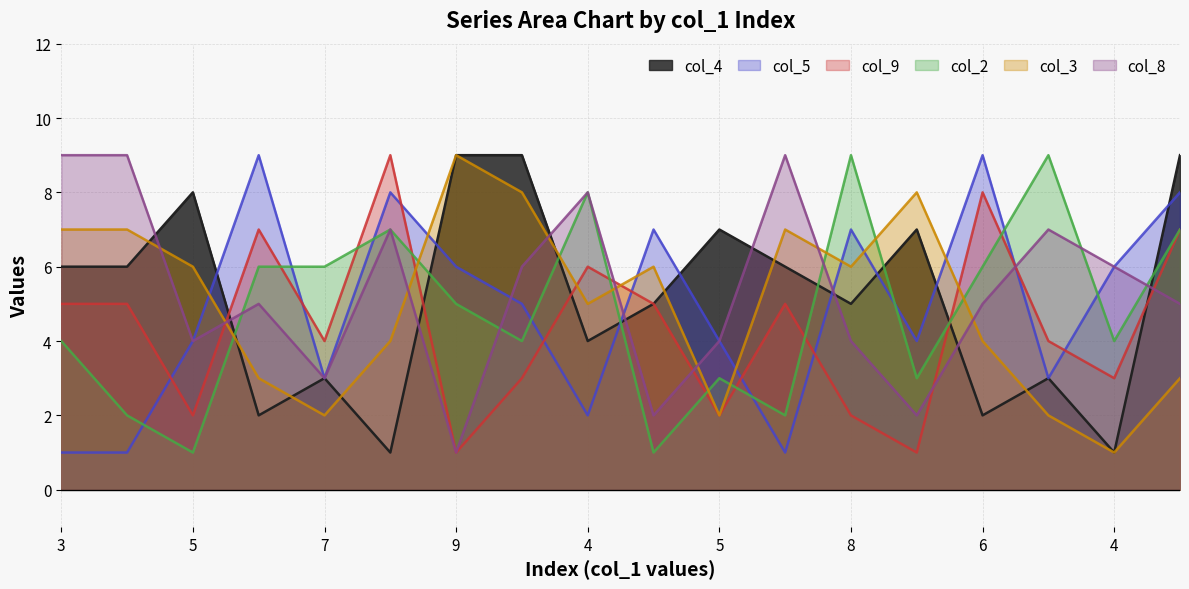

What is the difference between the second highest and minimum values in the col_4 series?

8